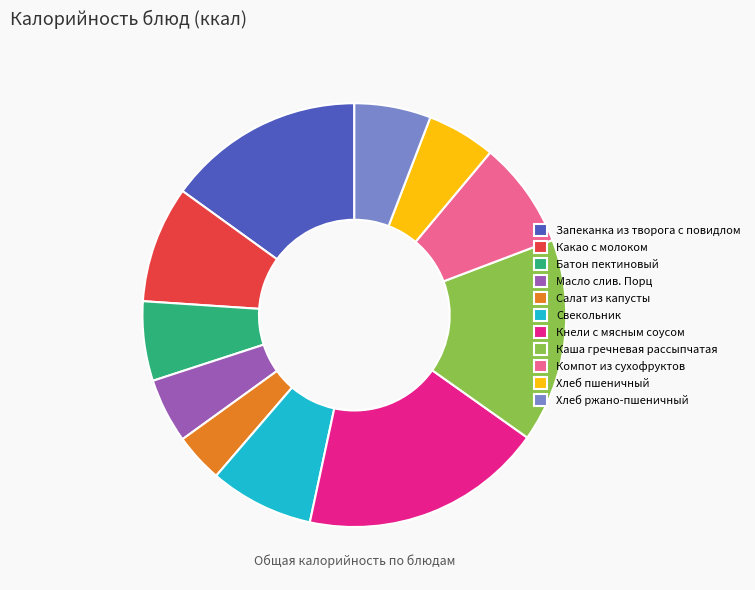

Which category has the biggest portion of the pie?

Кнели с мясным соусом